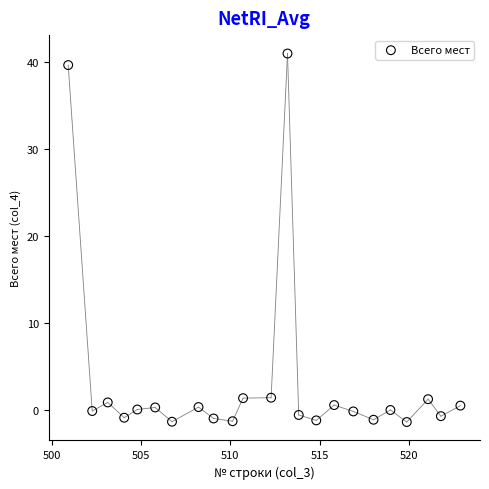

What is the range of Y values (max minus min)?

42.3